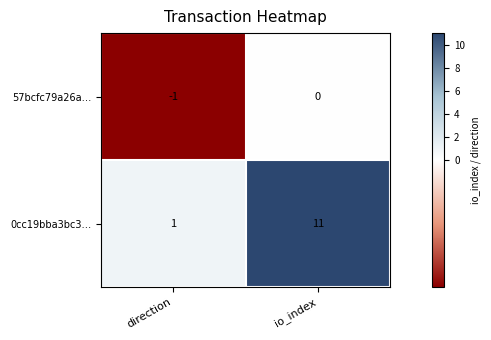

How many data points does each series have?

2